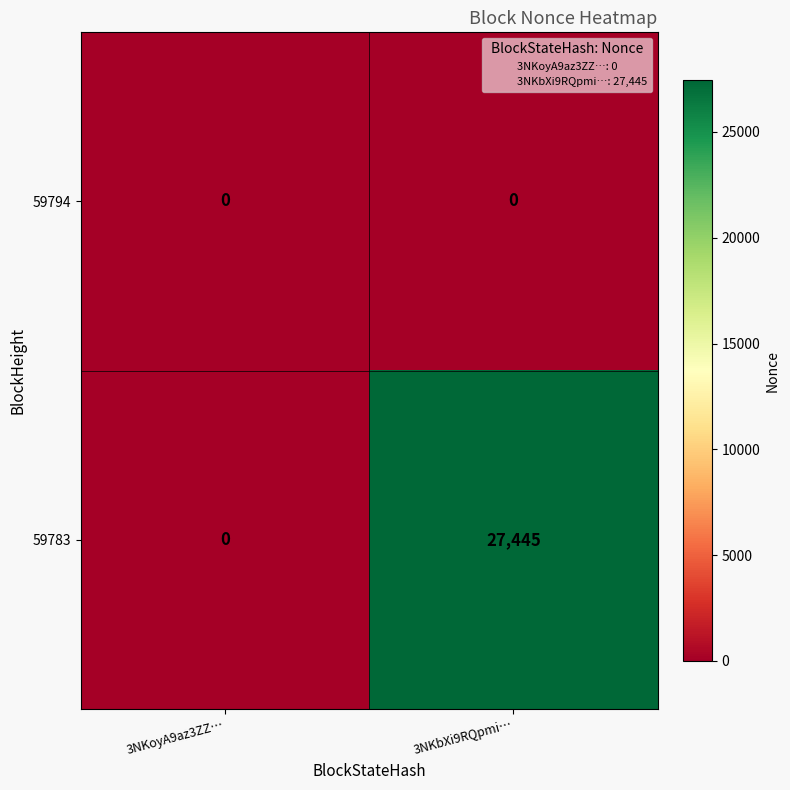

How many categories are shown in the chart?

2